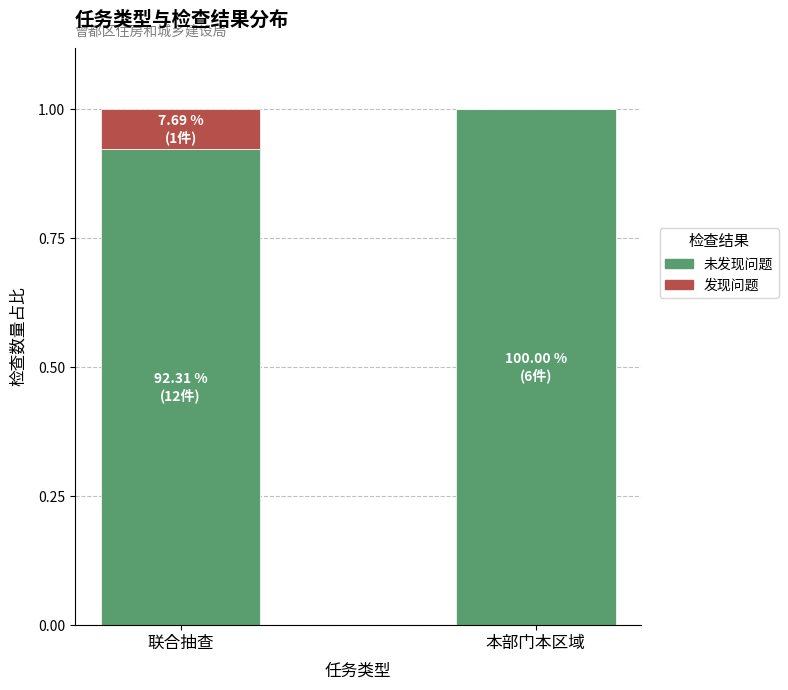

What is the total value across all series at 本部门本区域?

1.0